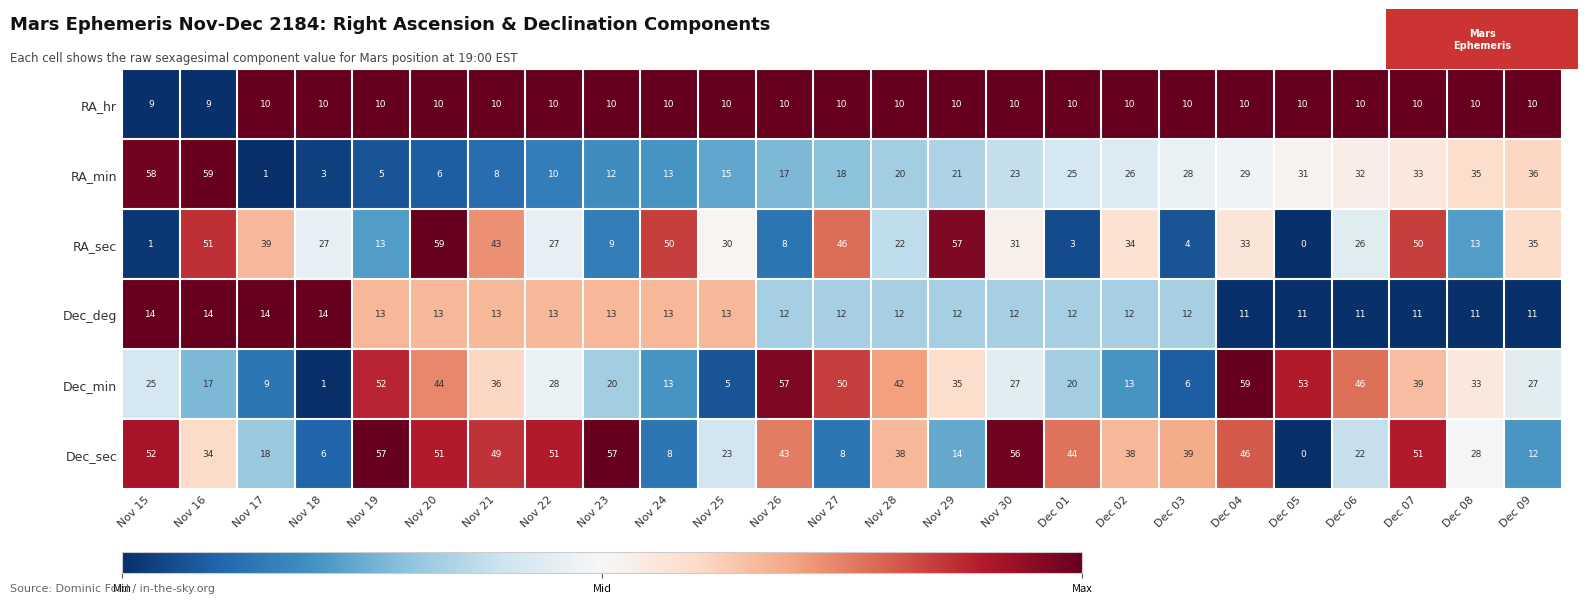

At how many categories does at least one series exceed 0?

25